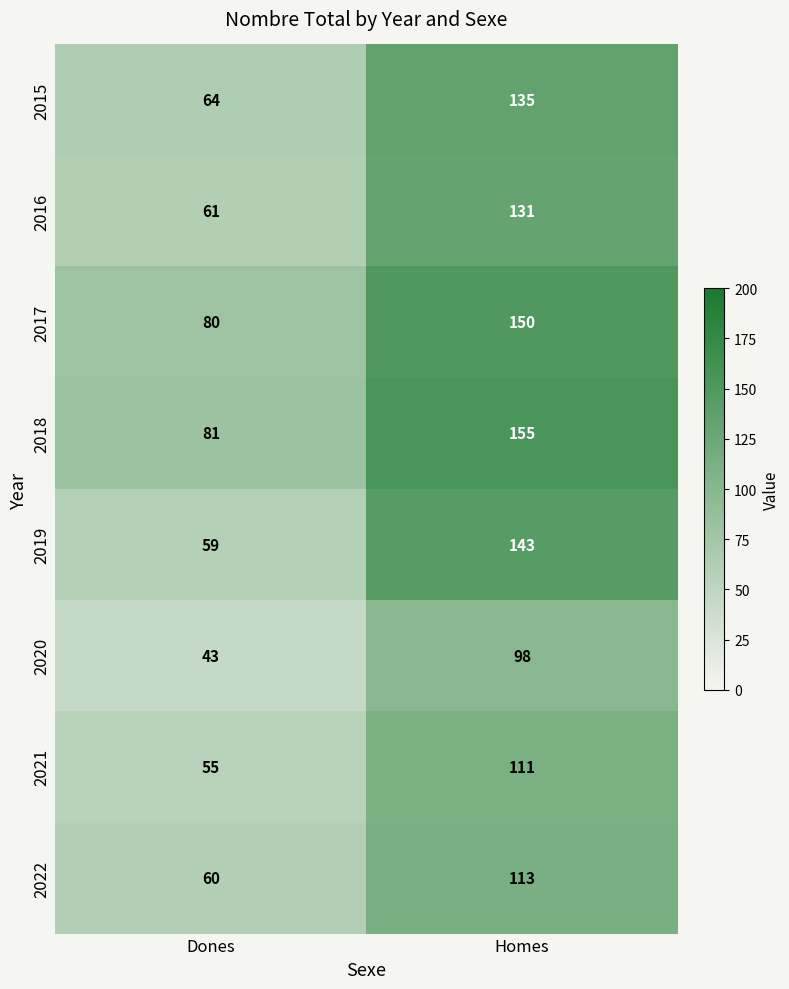

Reading right to left, what are all the values shown in this chart?

2015: 135	64
2016: 131	61
2017: 150	80
2018: 155	81
2019: 143	59
2020: 98	43
2021: 111	55
2022: 113	60